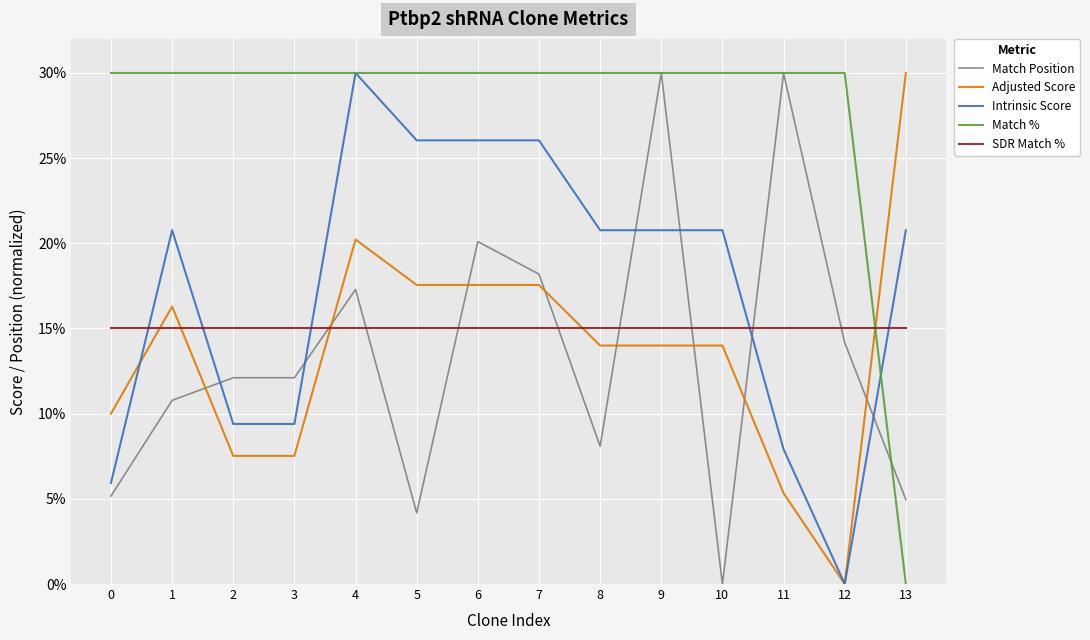

After their last crossing, which series has the higher values: Adjusted Score or Match Position?

Adjusted Score